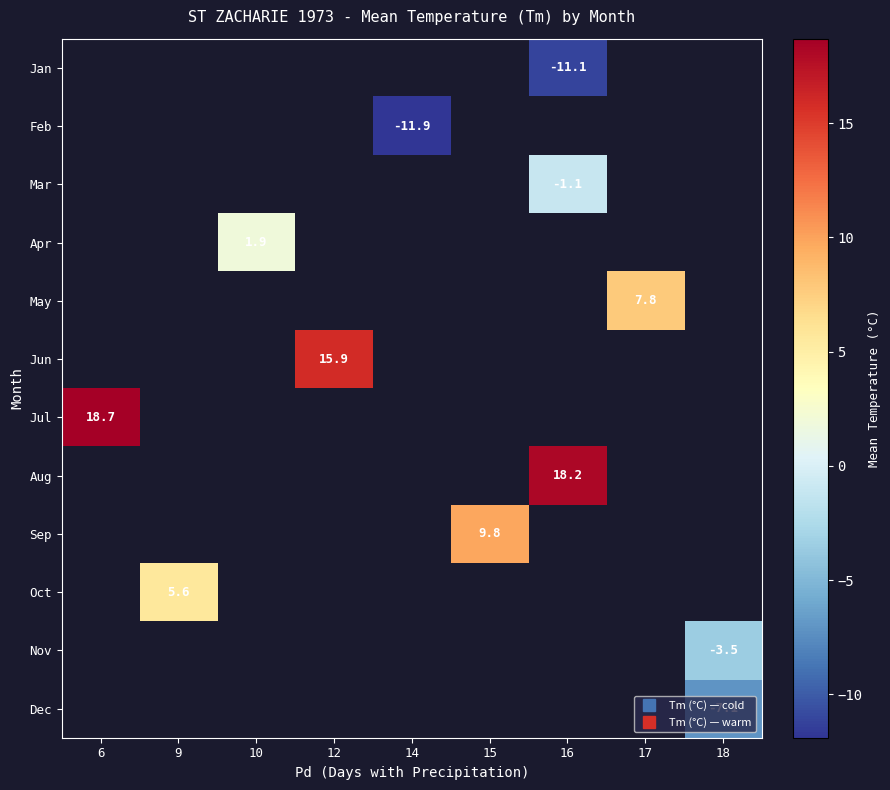

Which has a higher value, 16 or 10?

10